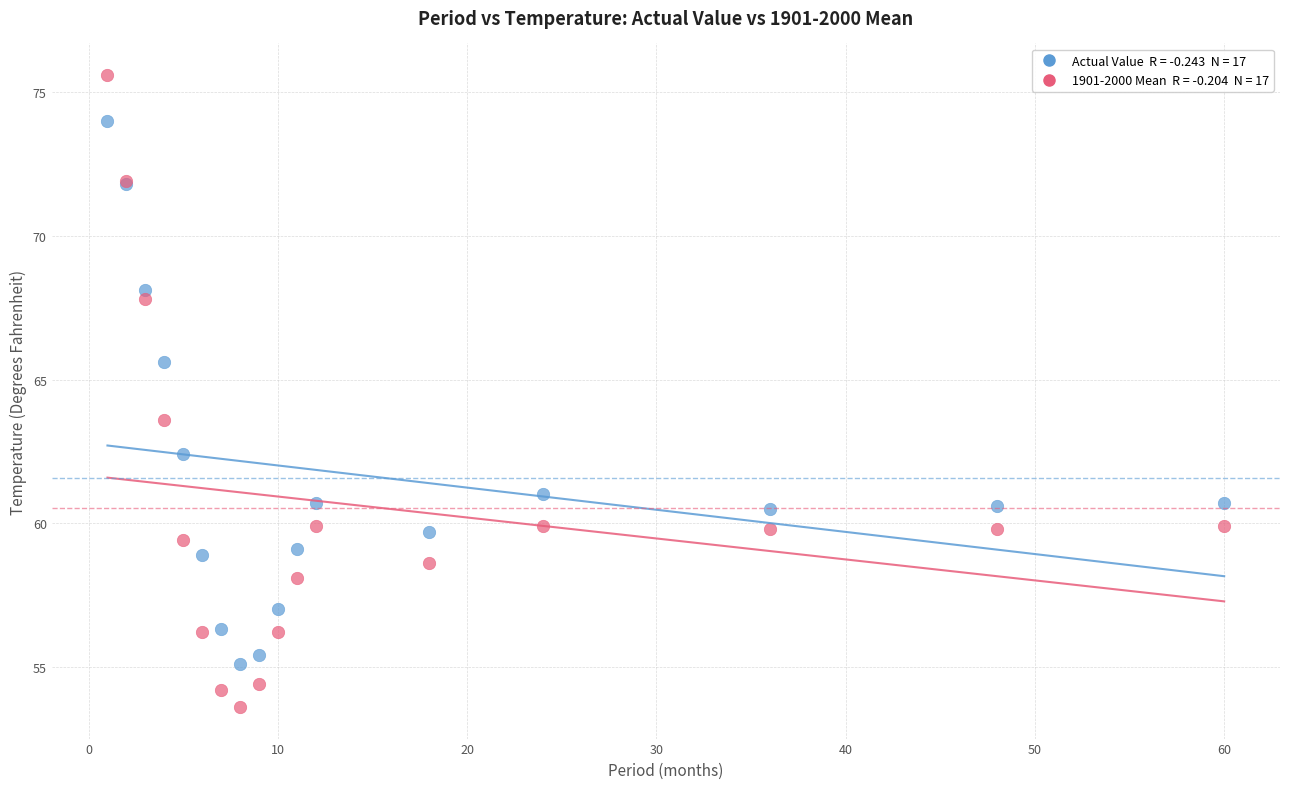

Across all series, what Y value is closest to 64?

63.6